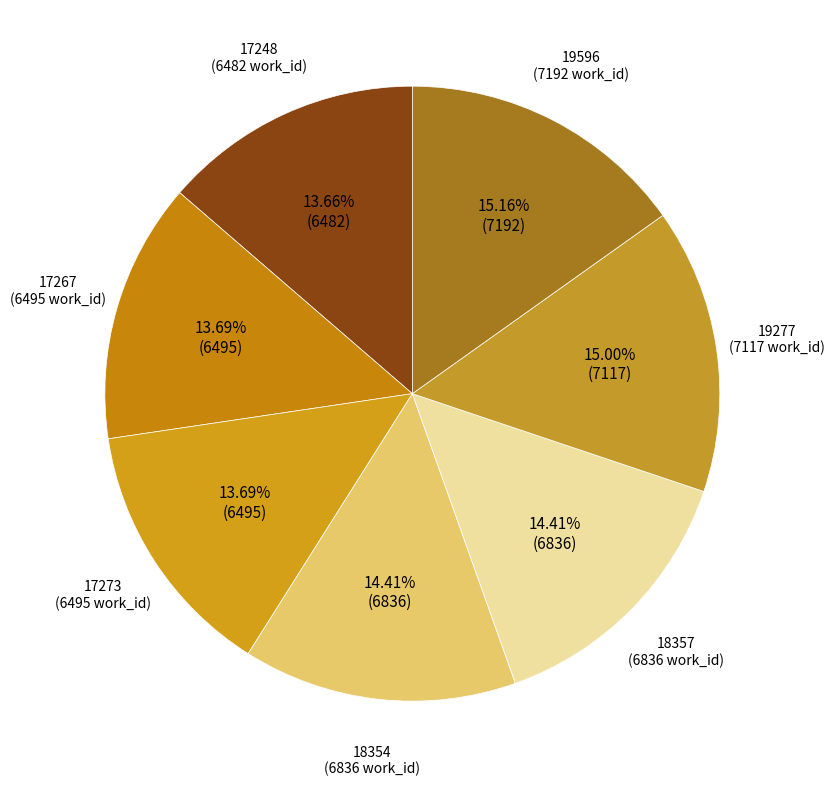

What percentage is NOT represented by 18354?

85.6%